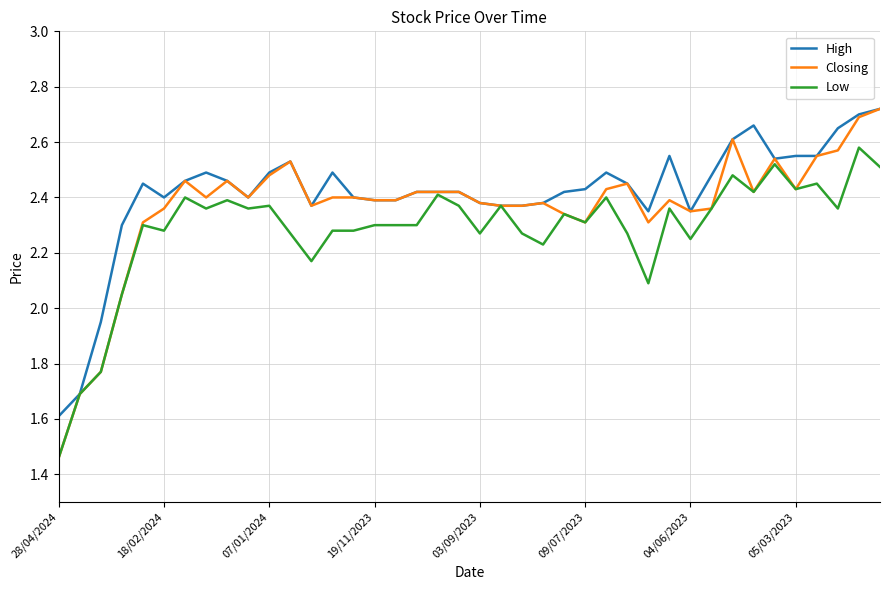

True or false: High has more than 0 points higher than both neighbors.

True